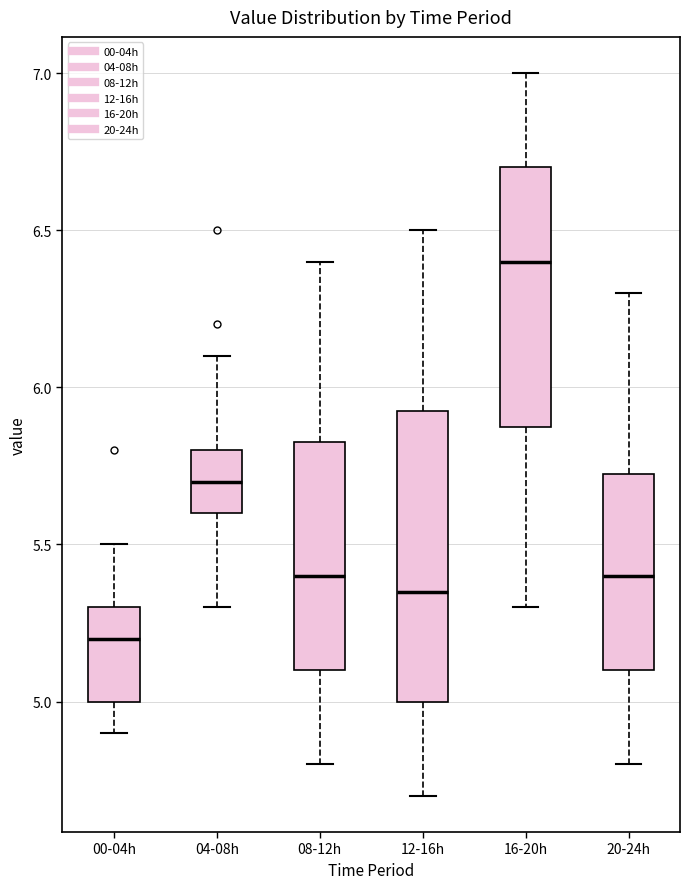

Reading left to right, transcribe this box plot: for each box, give where its median line is, the range the box spans, and where its two whiskers end, as read against the y-axis. The values are not printed on the chart, so give them approximately, as read against the axis.

00-04h: median 5.20, box 5.00 to 5.30, whiskers 4.90 to 5.50
04-08h: median 5.70, box 5.60 to 5.80, whiskers 5.30 to 6.10
08-12h: median 5.40, box 5.10 to 5.85, whiskers 4.80 to 6.40
12-16h: median 5.35, box 5.00 to 5.95, whiskers 4.70 to 6.50
16-20h: median 6.40, box 5.90 to 6.70, whiskers 5.30 to 7.00
20-24h: median 5.40, box 5.10 to 5.75, whiskers 4.80 to 6.30